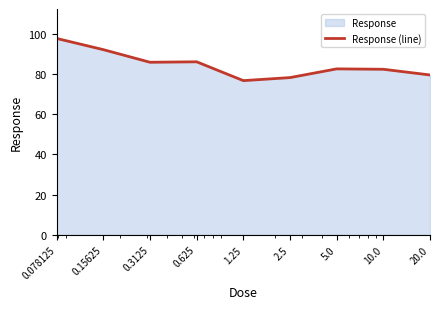

How many interior local valleys (lower than both neighbors) does the data have?

2